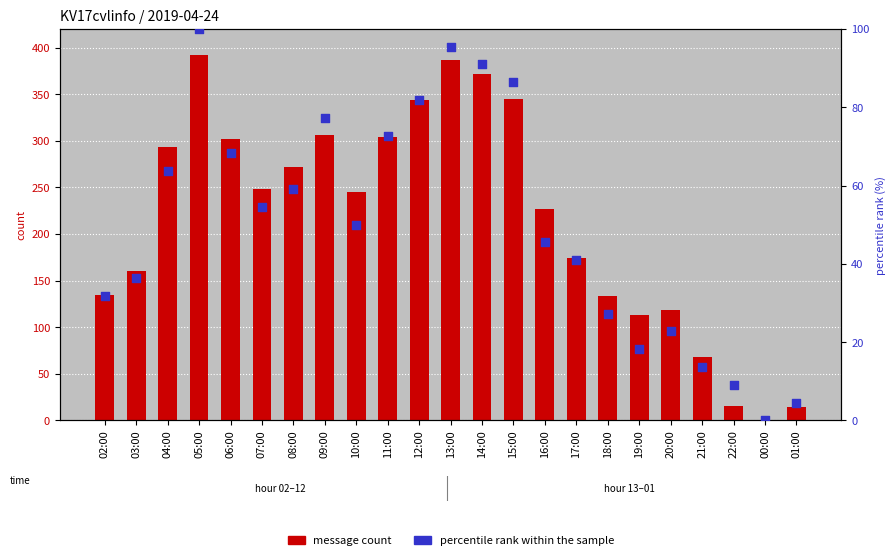

Which series has the largest Y range (max minus min)?

message count